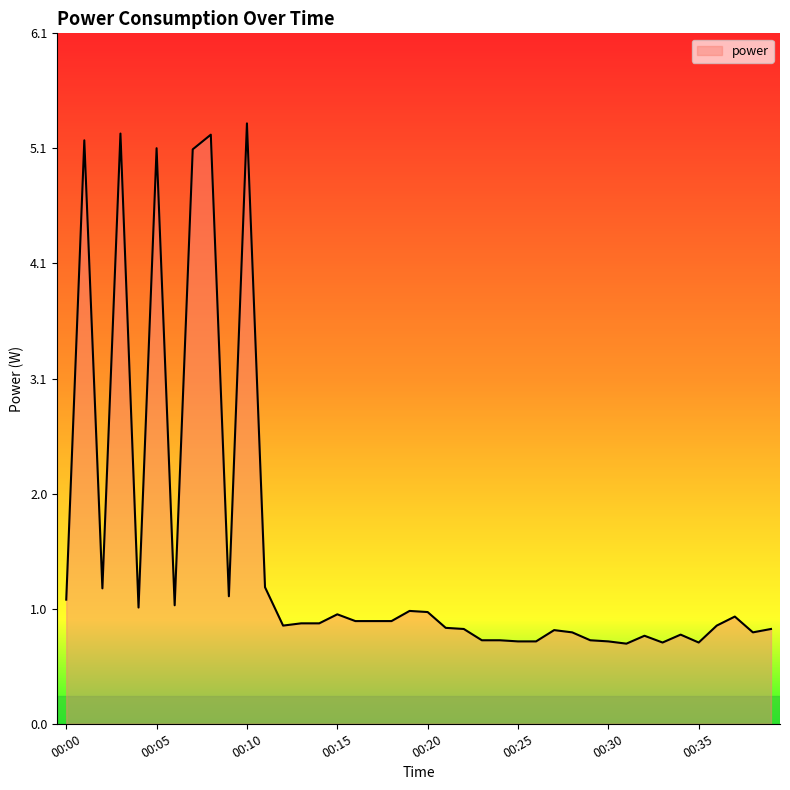

What is the smallest value displayed?

0.7